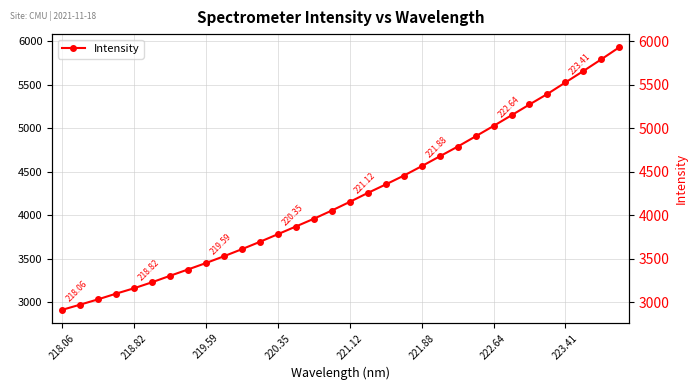

Count the number of values greater than 4153.

16